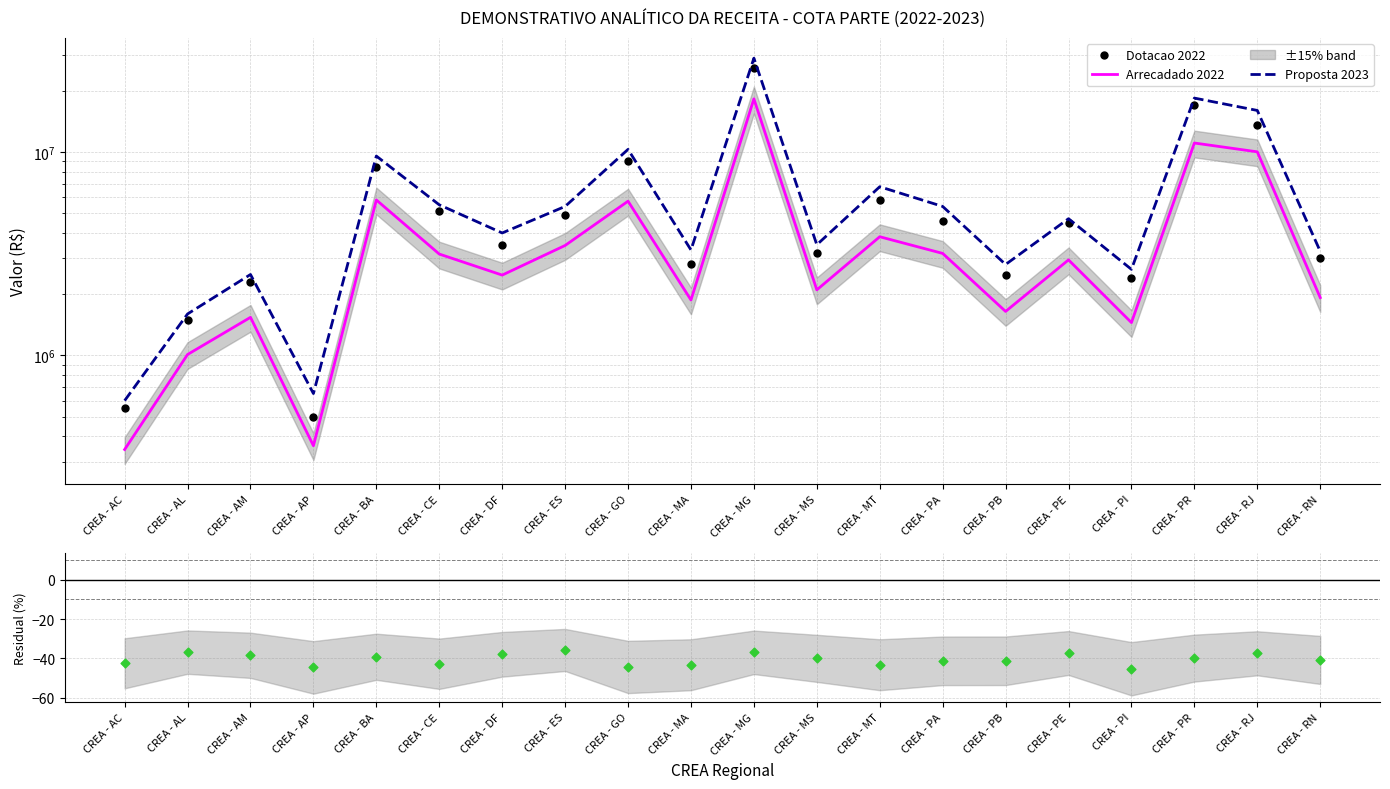

Which series has the largest Y range (max minus min)?

Proposta 2023